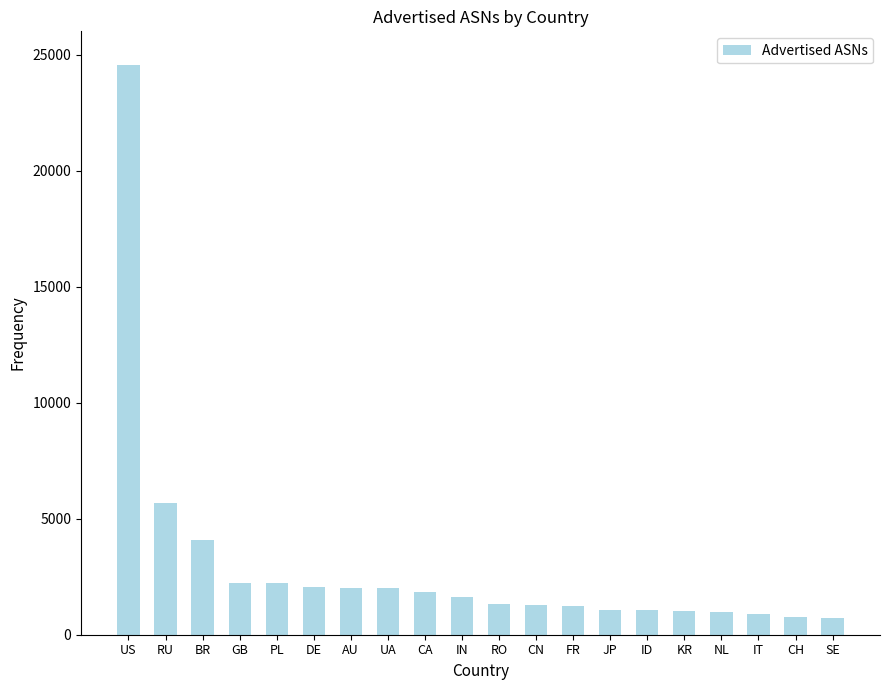

Does the chart contain any negative values?

No